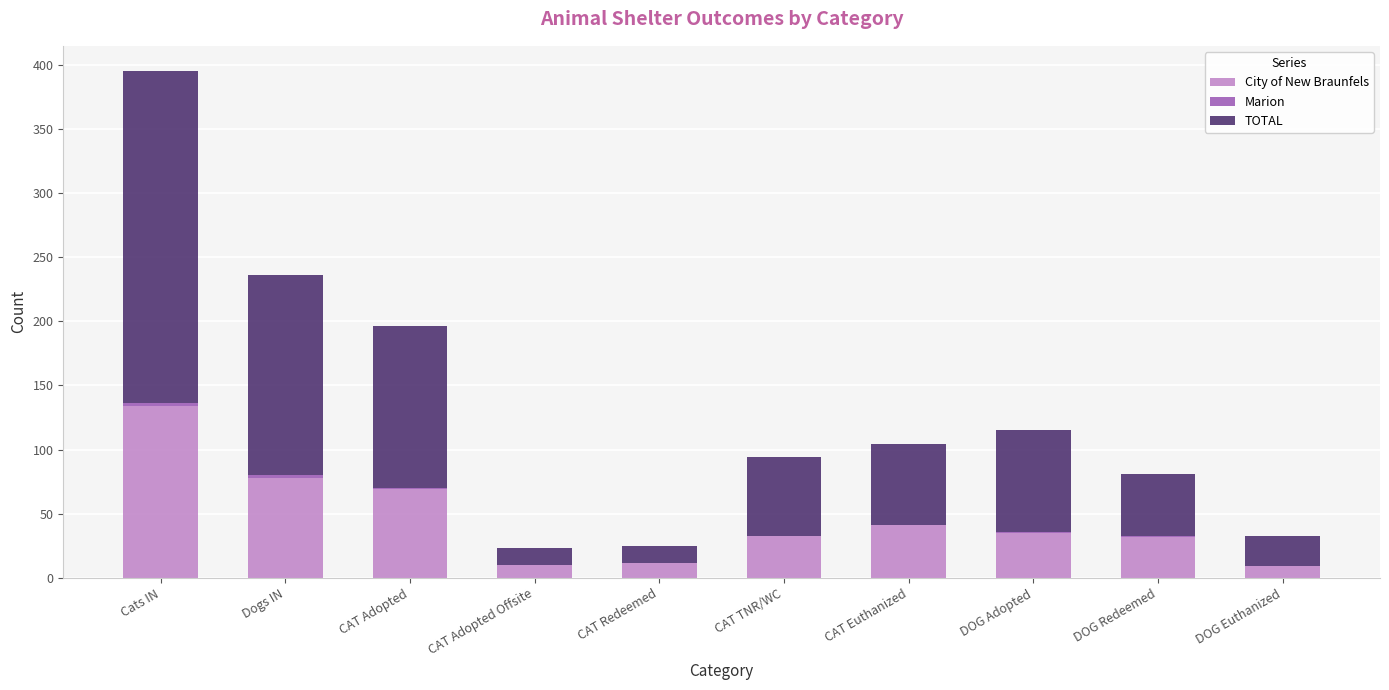

Count the number of categories in the chart.

10